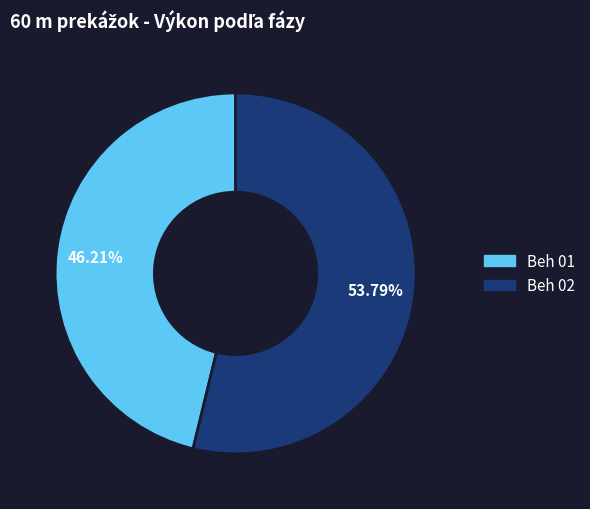

Count the number of slices in the pie.

2